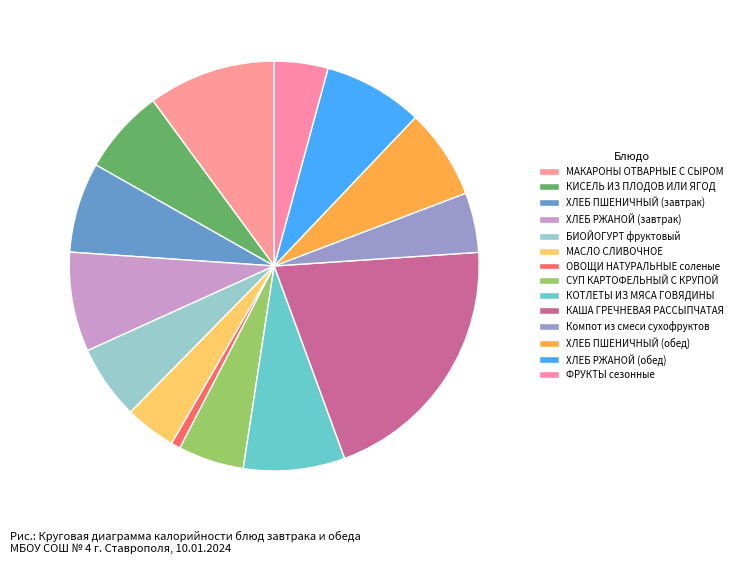

To the nearest percent, what is the average slice percentage?

7%